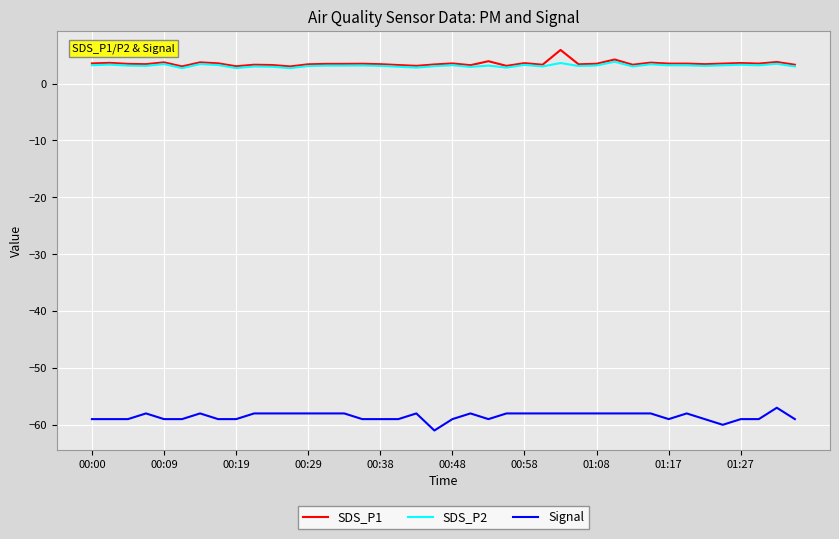

What is the greatest value displayed?

5.9